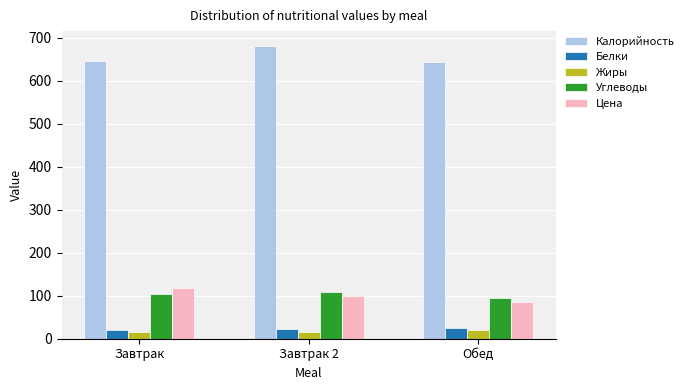

Is it true that Цена equals 45.1 at Завтрак?

False